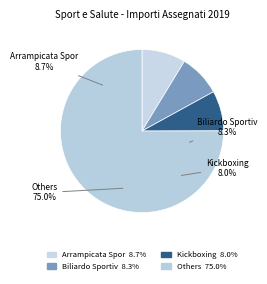

To the nearest percent, what portion does Biliardo Sportivo represent?

8%